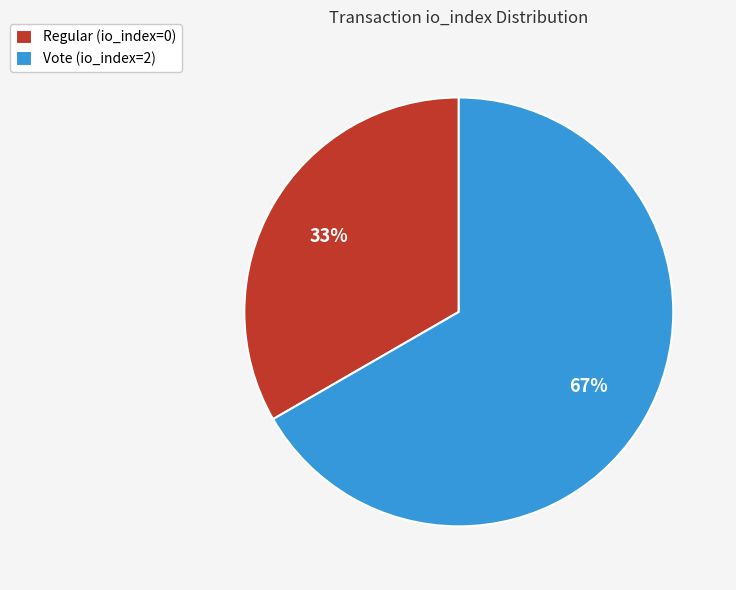

Rank the categories by value from highest to lowest.

Vote (io_index=2), Regular (io_index=0)